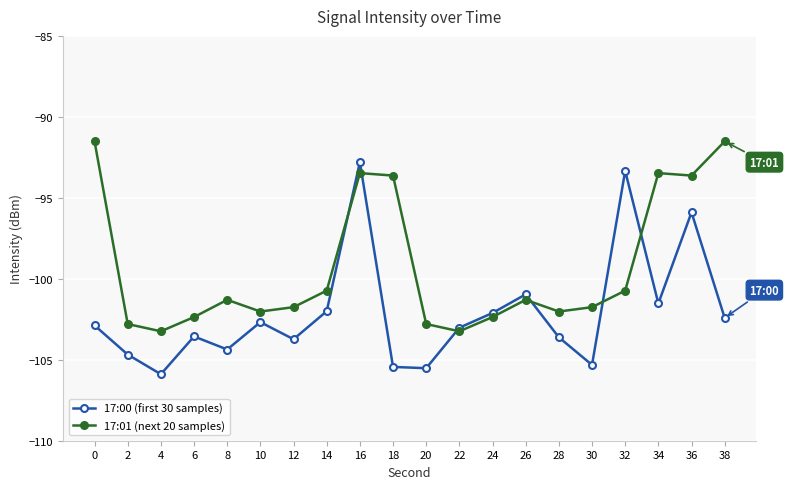

Which category has the highest value in the 17:00 (first 30 samples) series?

16